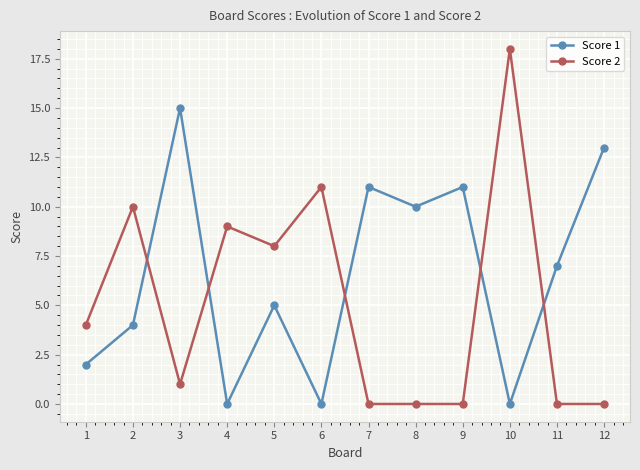

True or false: Score 2 has a value of 11 at 7.

False